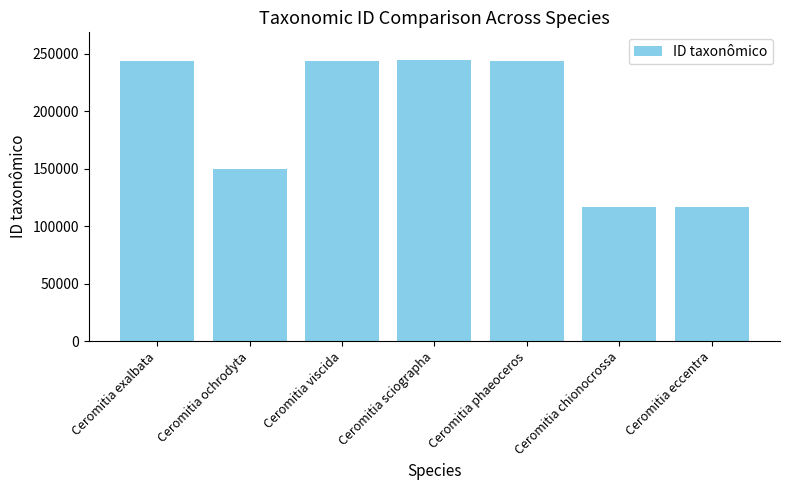

How many values are below 243716?

3